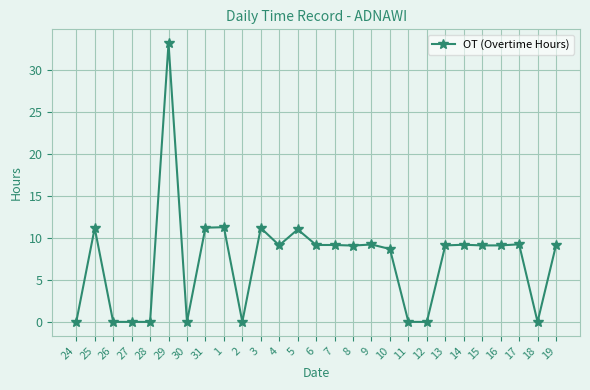

What is the ratio of the value at 17 to the value at 1?

0.8